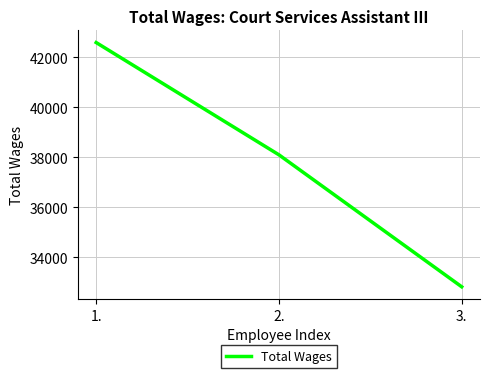

What is the difference between the maximum and second lowest values?

4487